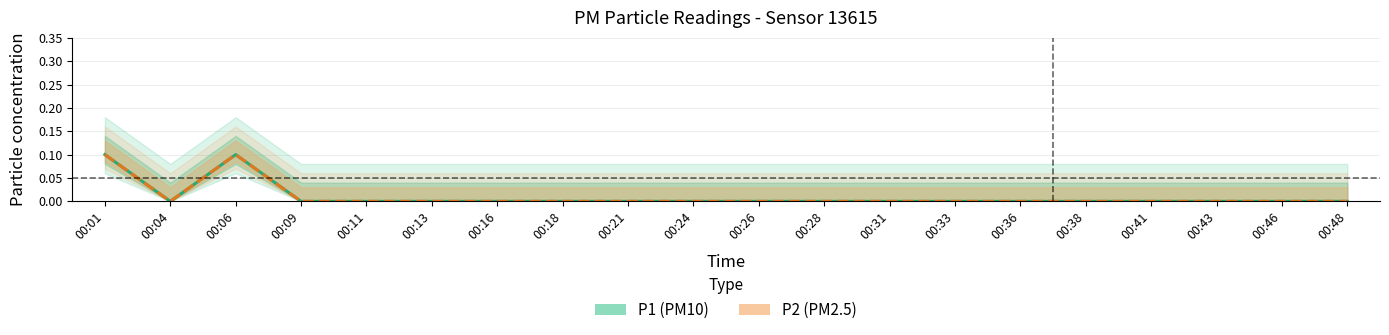

Count the number of categories in the chart.

20